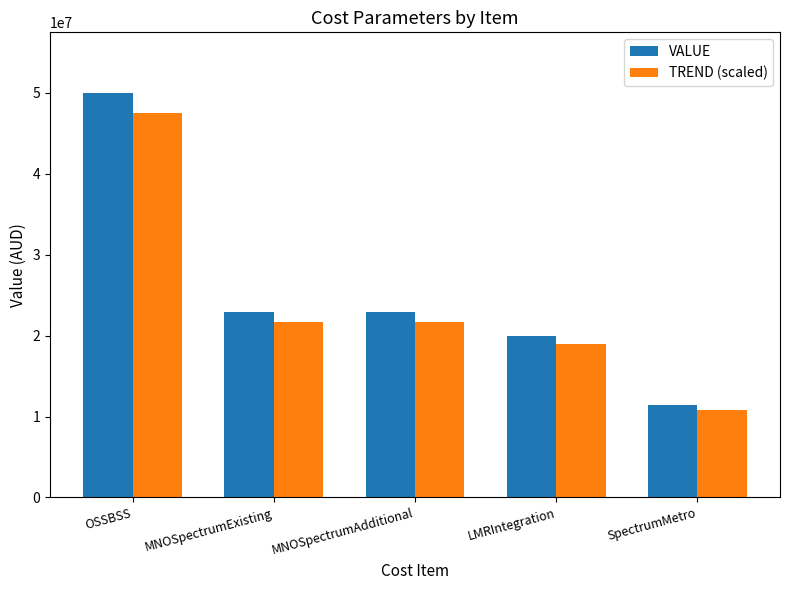

What is the greatest value displayed?

50000000.0